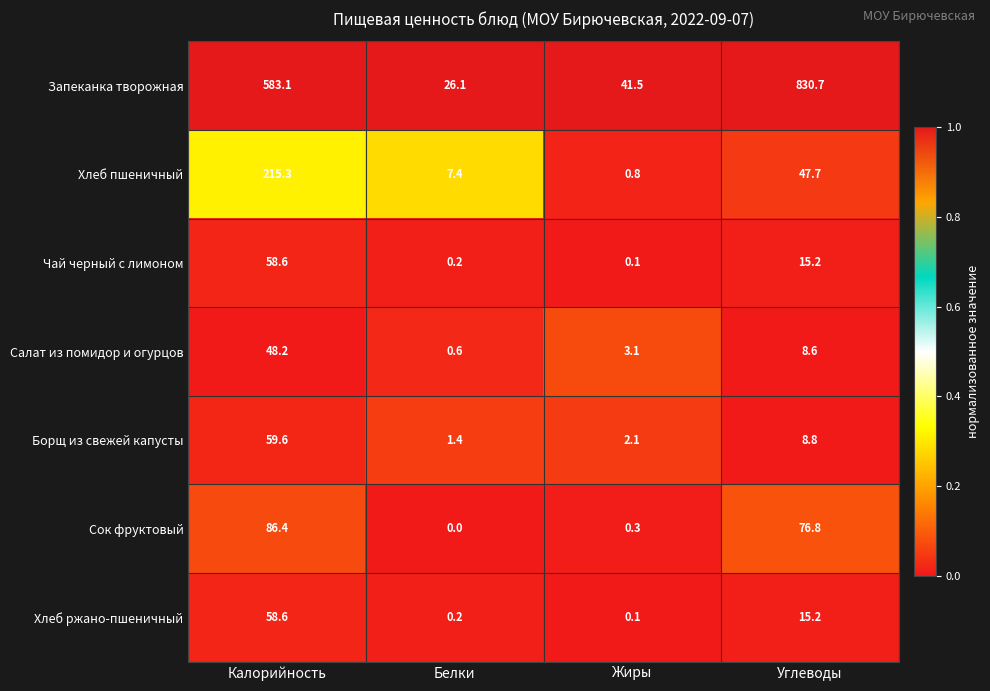

Reading left to right, transcribe all the data shown in this chart.

Запеканка творожная: 583.1	26.1	41.5	830.7
Хлеб пшеничный: 215.3	7.4	0.8	47.7
Чай черный с лимоном: 58.6	0.2	0.1	15.2
Салат из помидор и огурцов: 48.2	0.6	3.1	8.6
Борщ из свежей капусты: 59.6	1.4	2.1	8.8
Сок фруктовый: 86.4	0.0	0.3	76.8
Хлеб ржано-пшеничный: 58.6	0.2	0.1	15.2